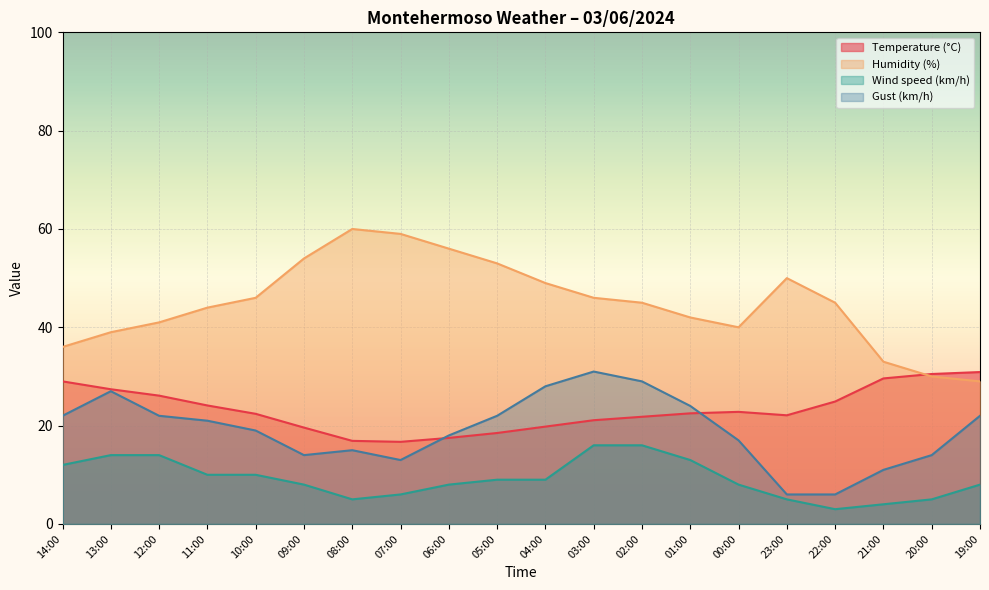

What is the difference between the Humidity (%) values at 07:00 and 02:00?

14.0